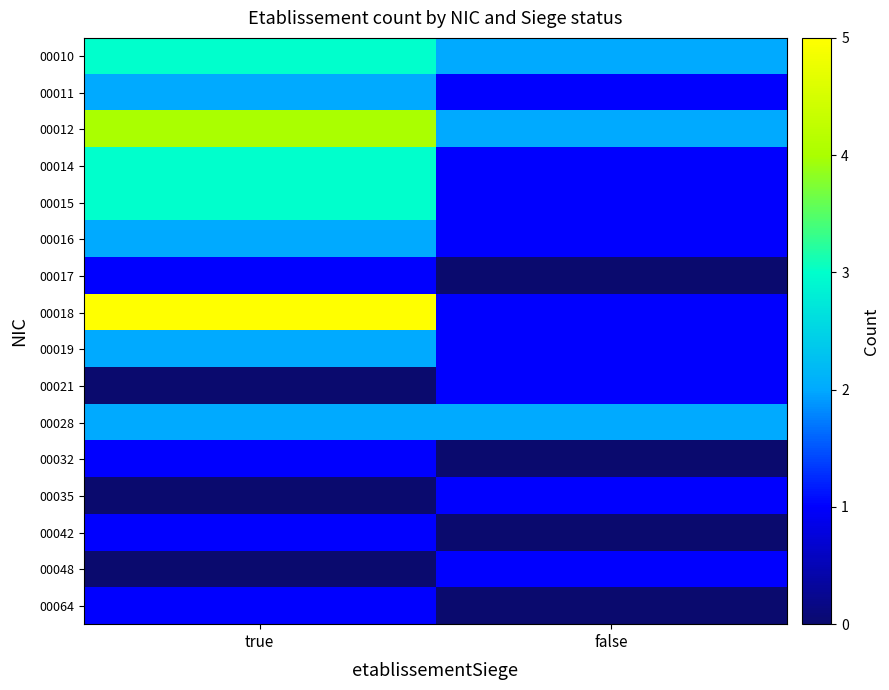

Which series has the largest total across all categories?

00012